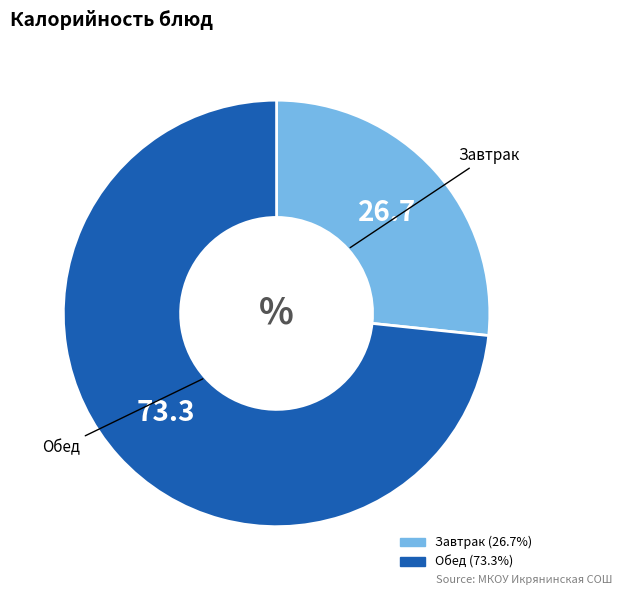

Is there any slice that represents more than half of the pie?

Yes